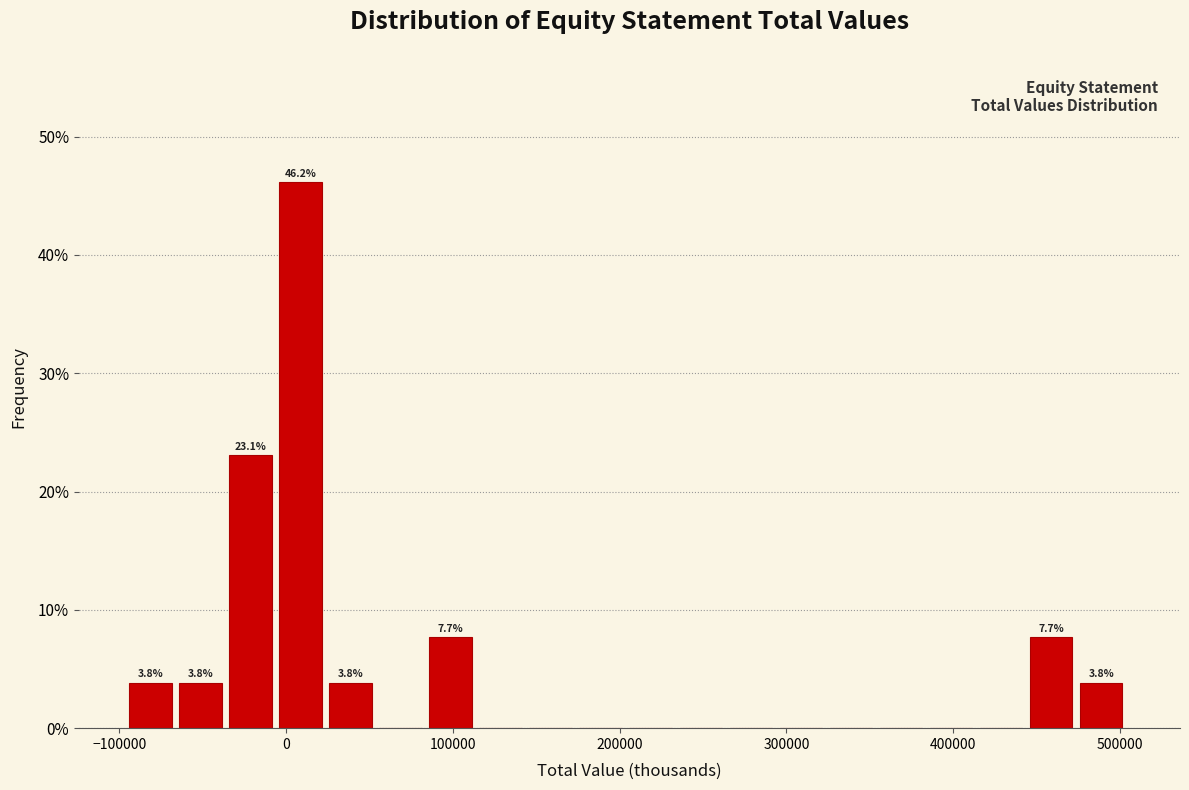

Around what value on the x-axis is the tallest bar? Give the approximate position of its centre, as read against the axis.

10000